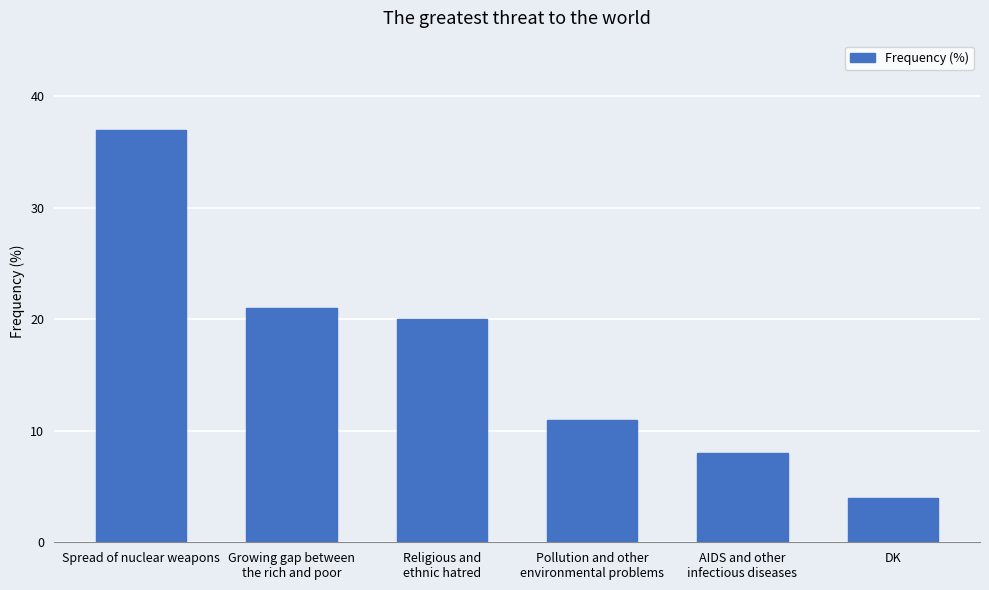

True or false: the data shows 21 at Growing gap between
the rich and poor.

True